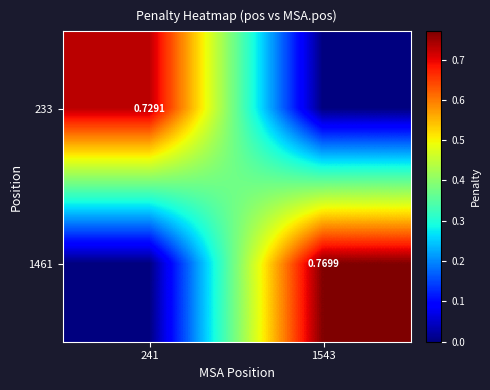

True or false: 233 has a value of 0.7 at 241.

True